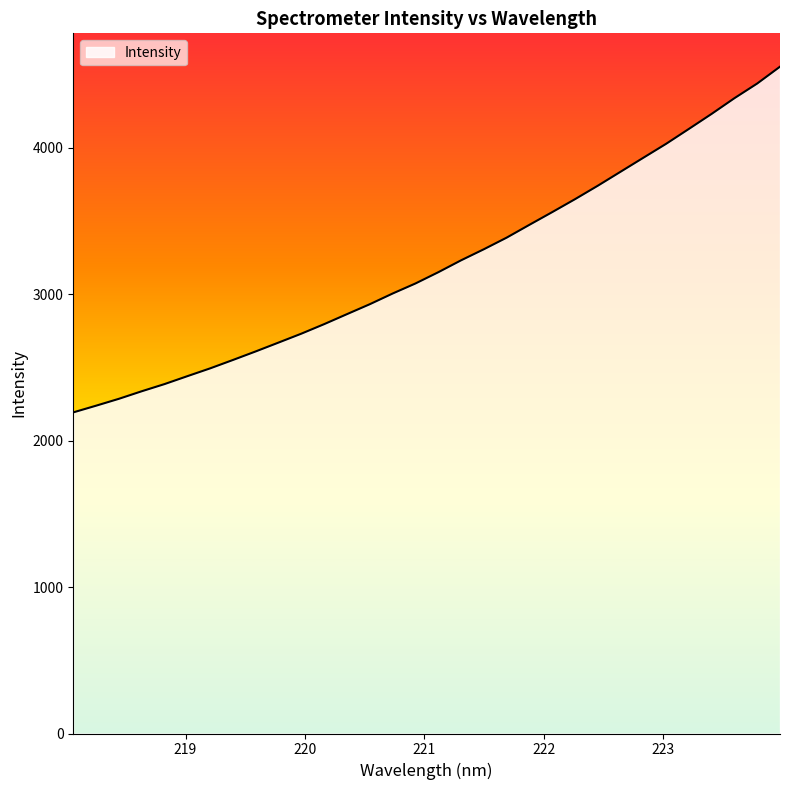

What is the difference between the maximum and minimum values?

2360.9